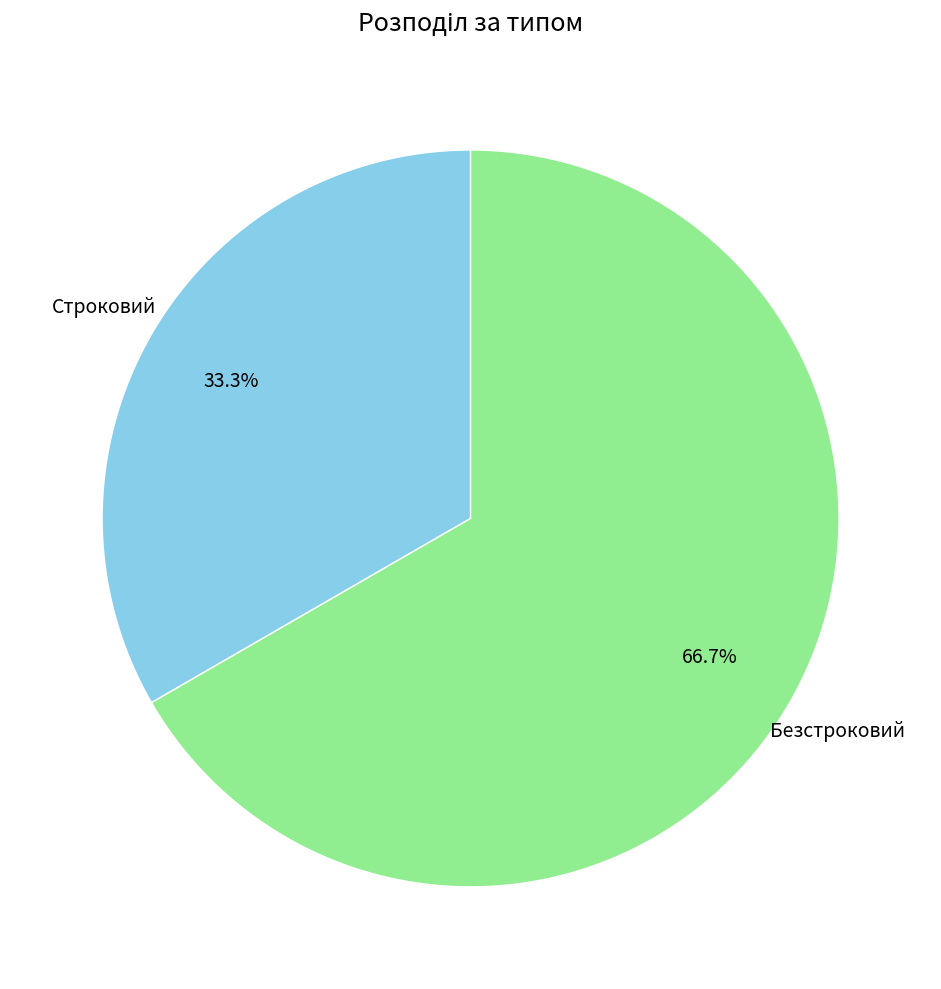

To the nearest percent, what portion does Безстроковий represent?

67%